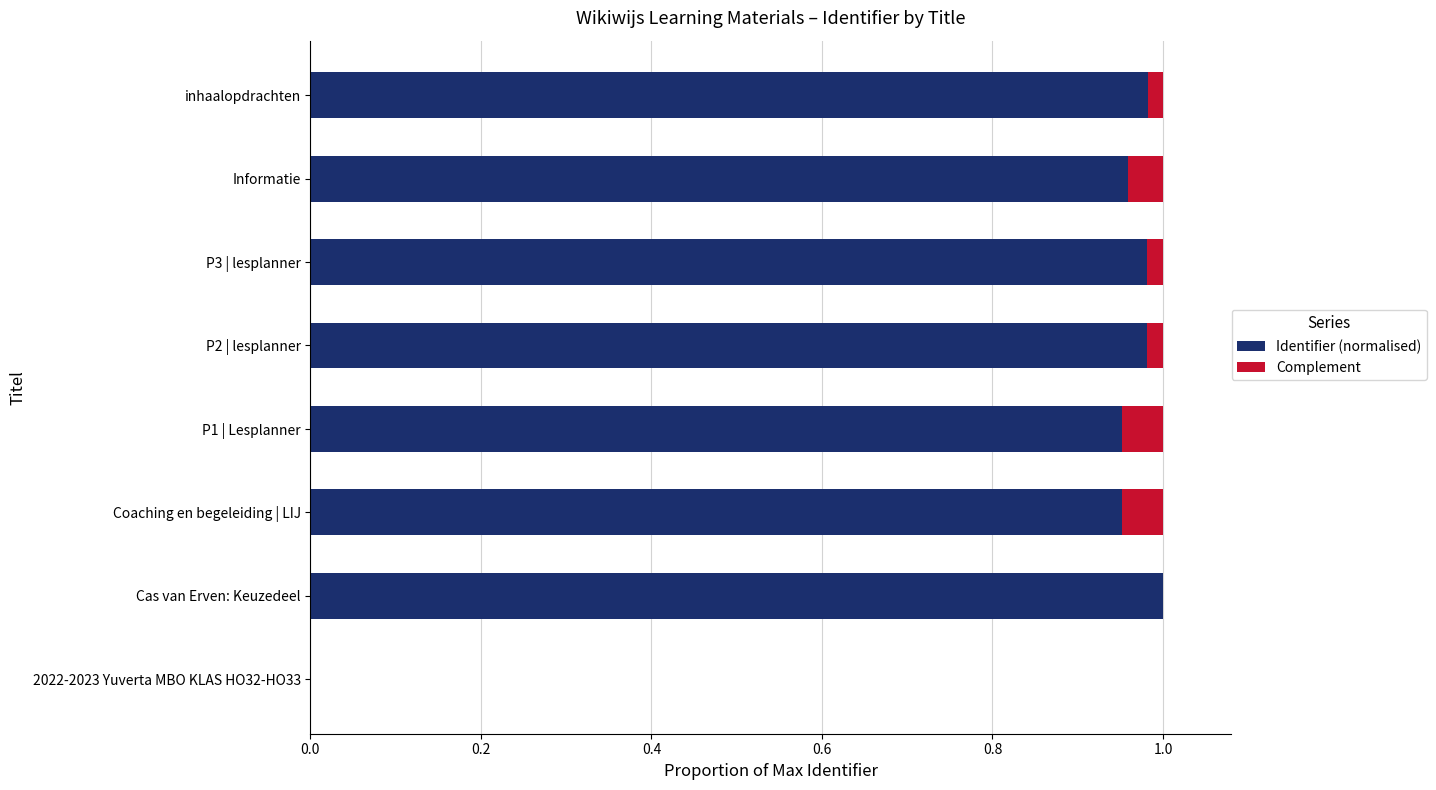

What is the sum of all Identifier (normalised) values?

6.8